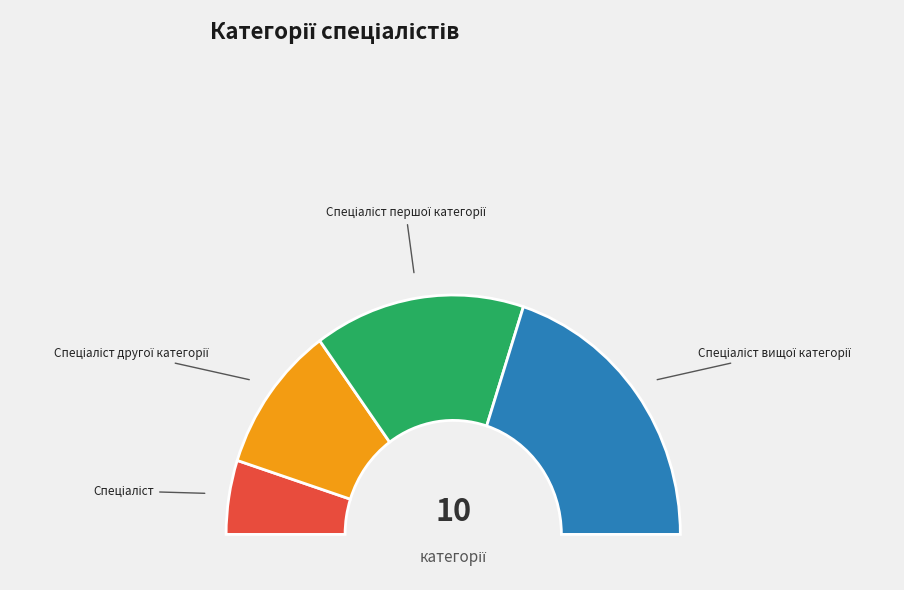

To the nearest percent, what is the combined percentage of Спеціаліст другої категорії and Спеціаліст першої категорії?

50%